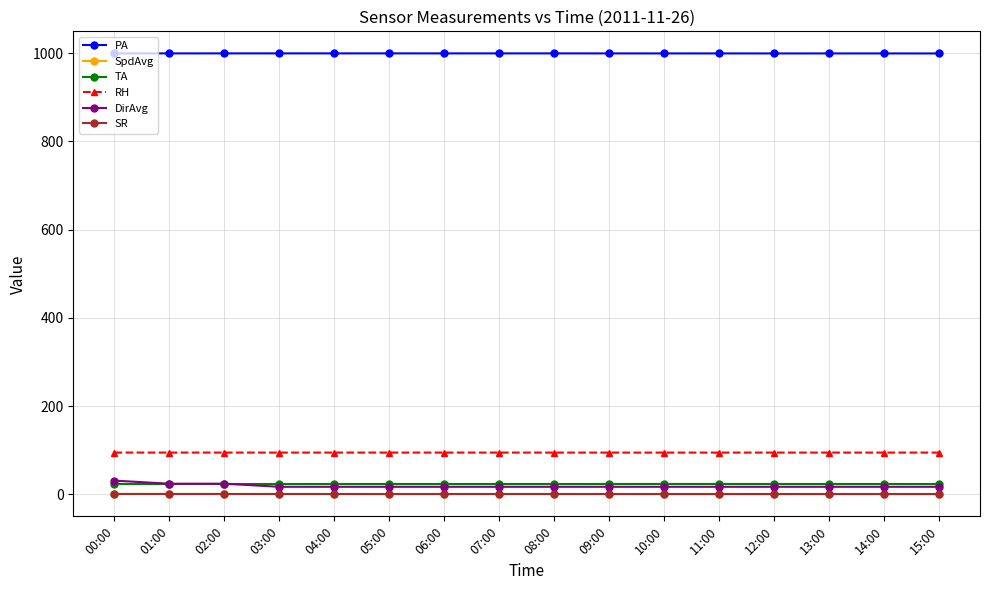

What is the total value across all series at 08:00?

1134.6